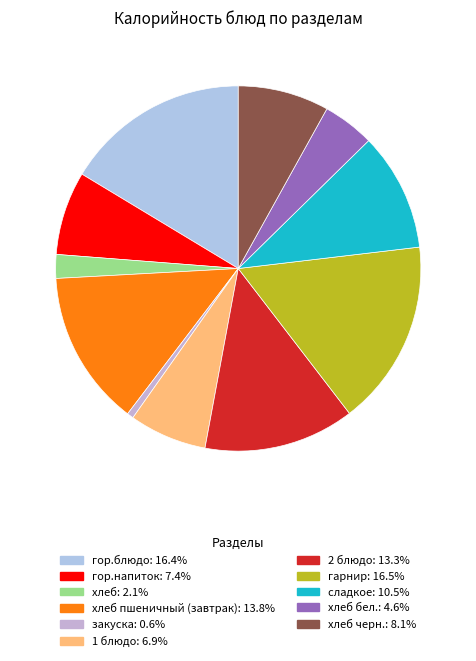

What is the largest slice in the pie chart?

гарнир